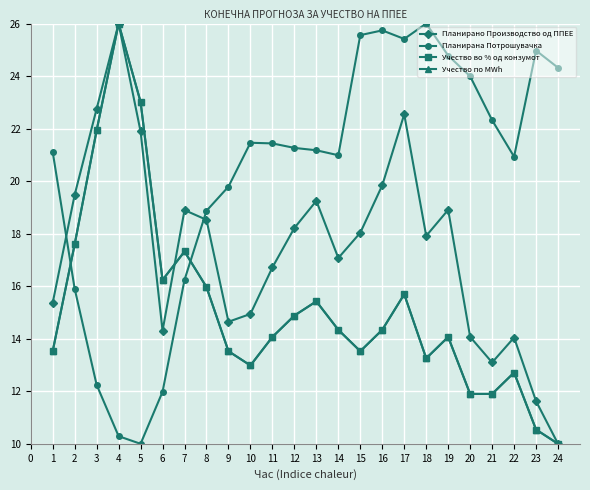

Count the number of data series in this chart.

4